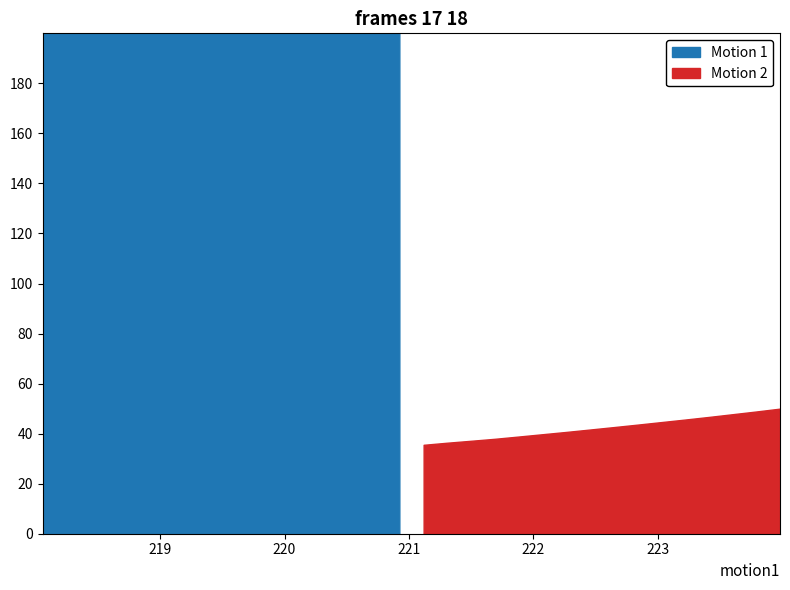

True or false: the data has more than 2 interior local peaks.

False